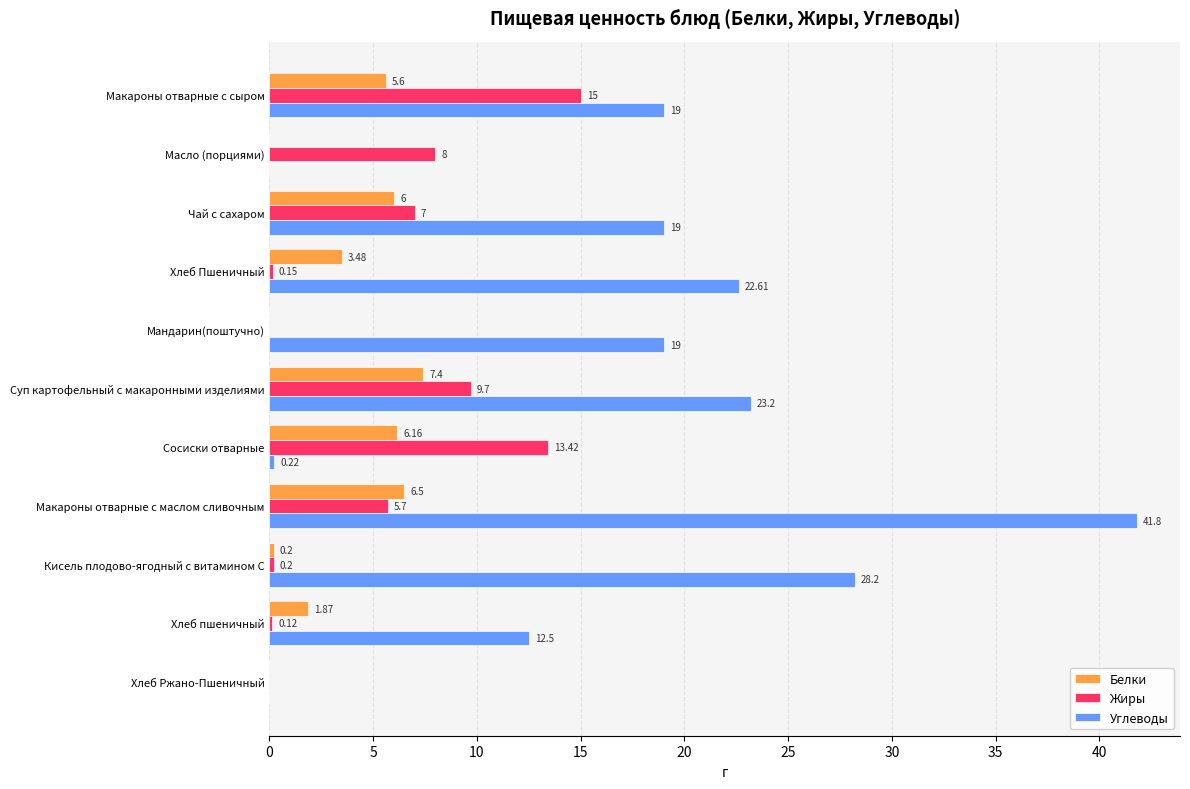

What are all the series names shown in the legend?

Белки, Жиры, Углеводы